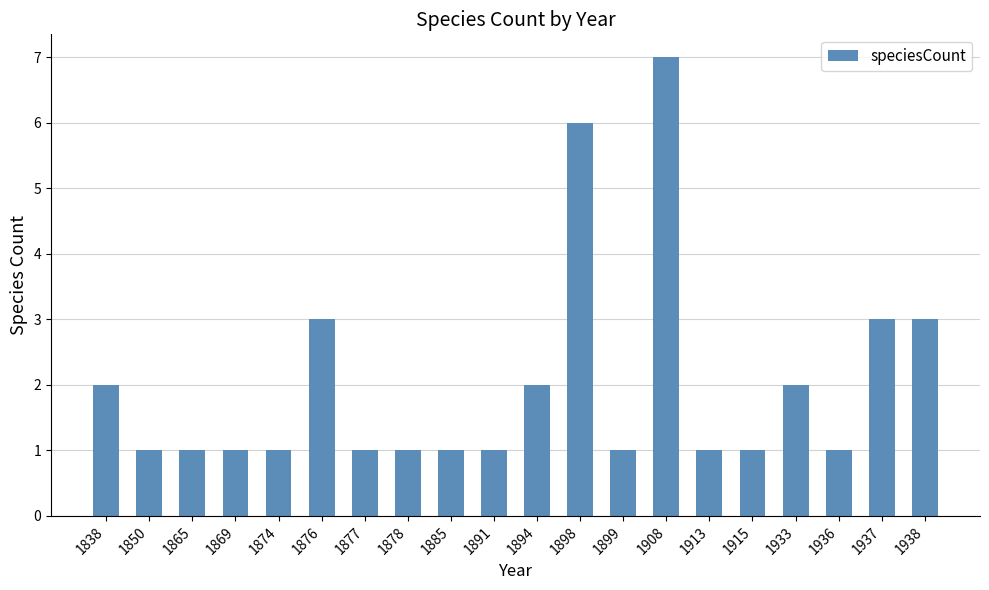

The value at 1937 is 2. True or false?

False